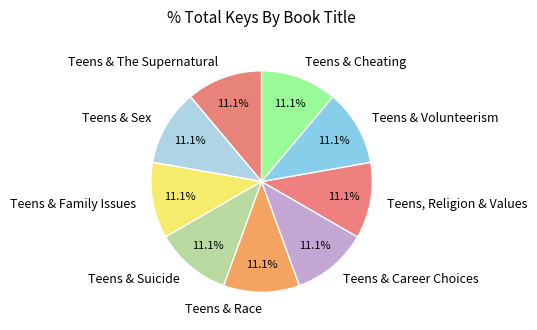

Does Teens & Volunteerism account for over 50% of the chart?

No